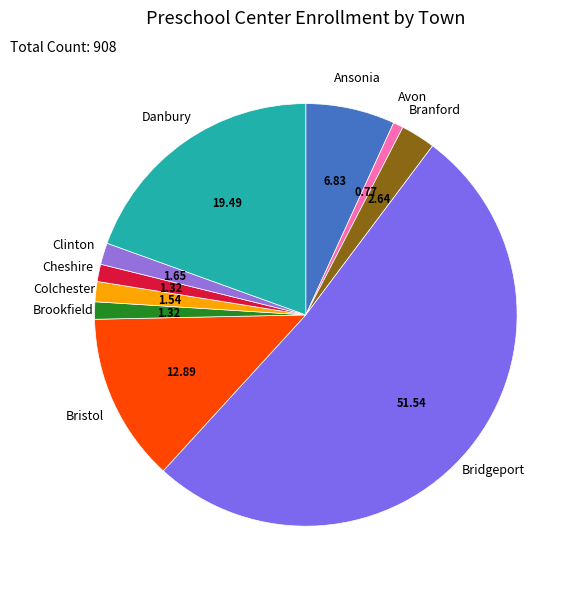

How many segments does this pie chart have?

10